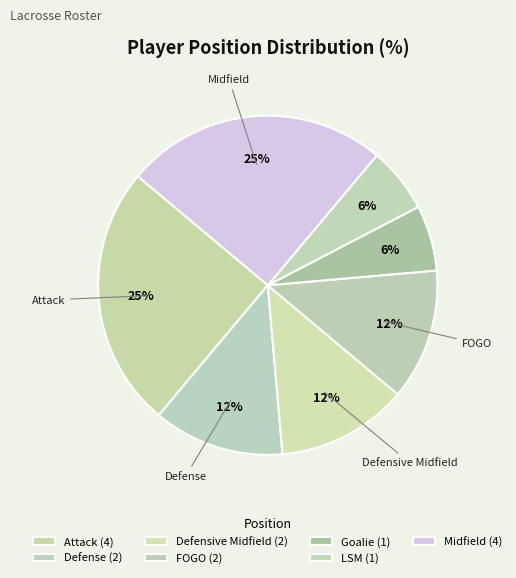

How many segments does this pie chart have?

7